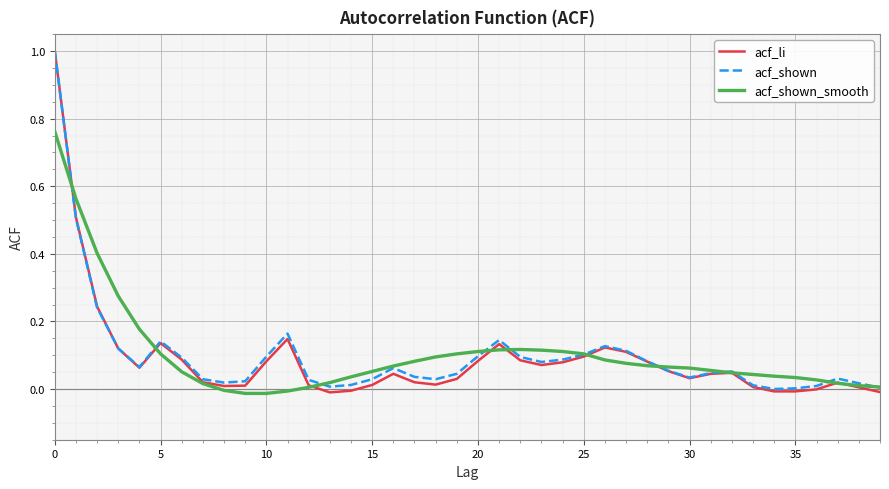

What is the maximum value shown in the chart?

1.0